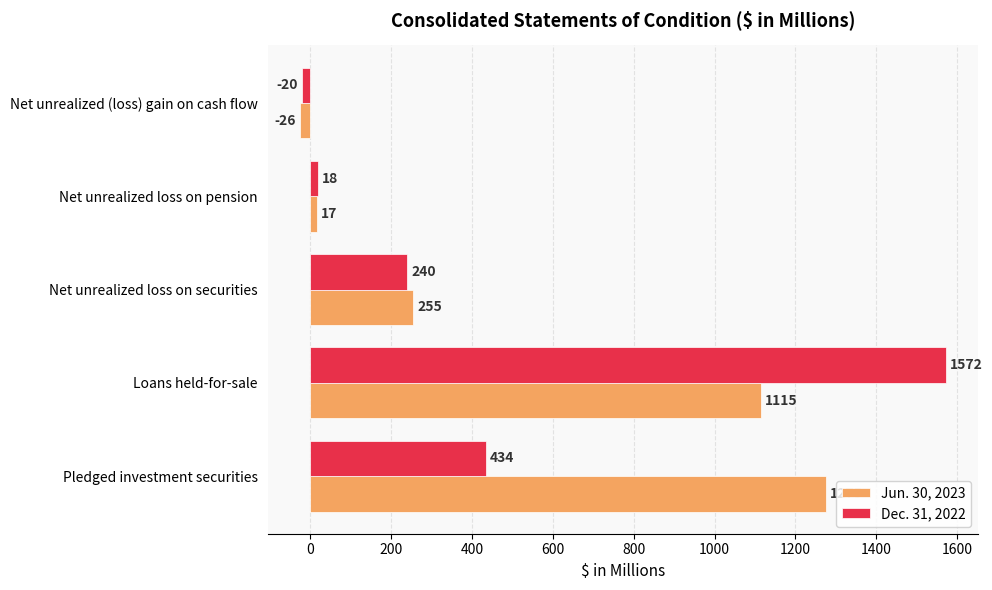

Which series has the widest spread of values?

Dec. 31, 2022